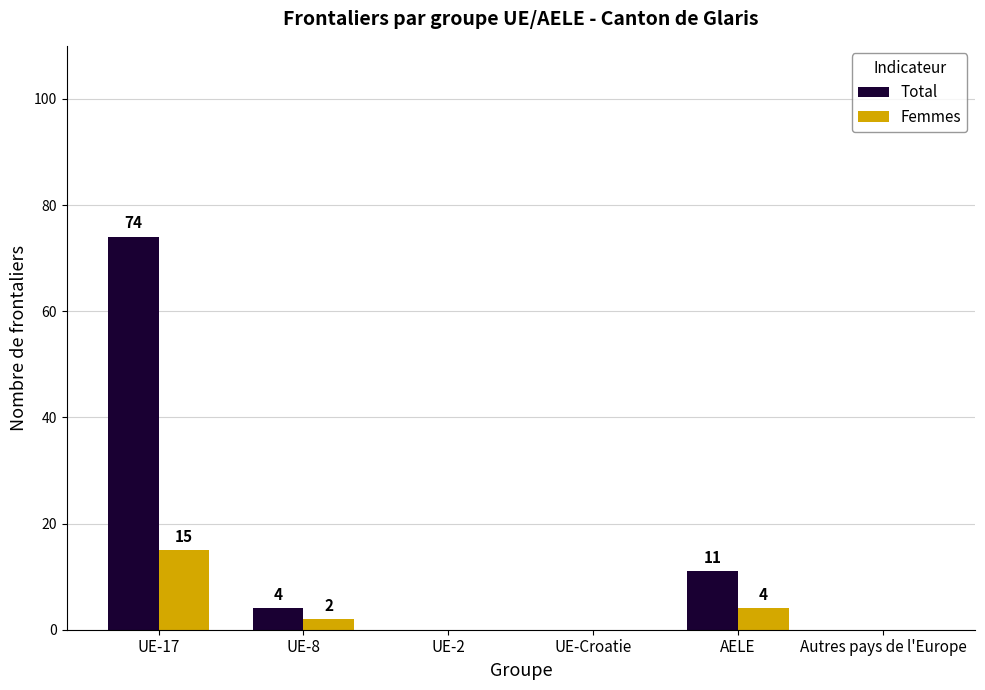

The Femmes series shows 2 at UE-8. True or false?

True